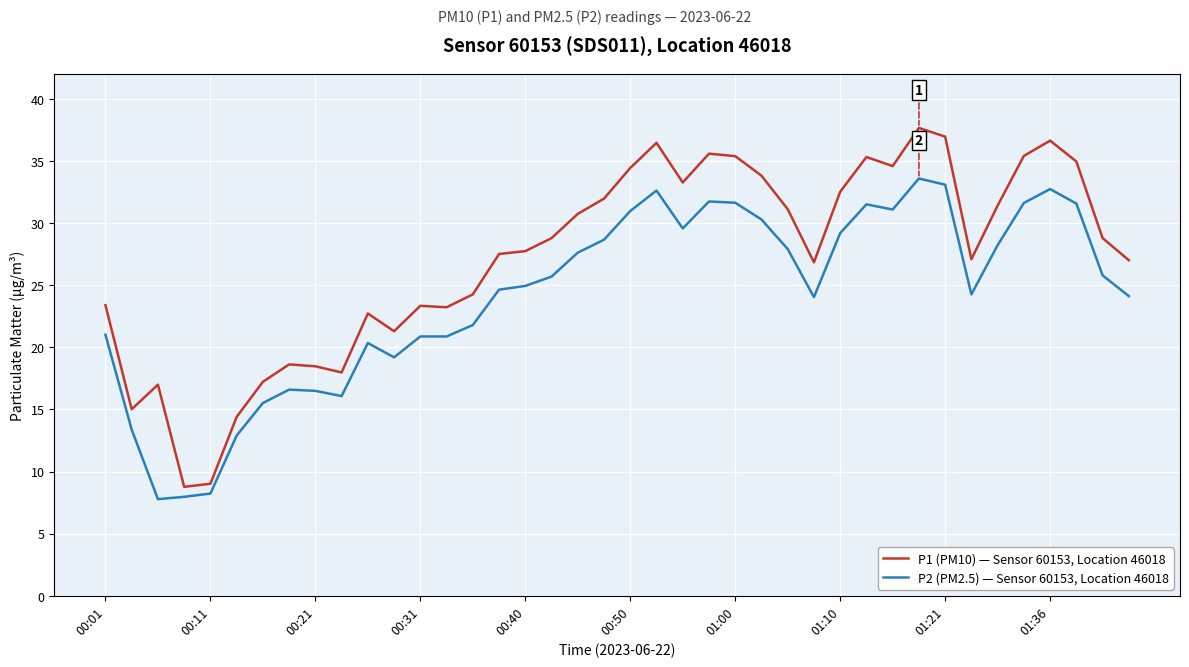

What is the maximum value shown in the chart?

37.7